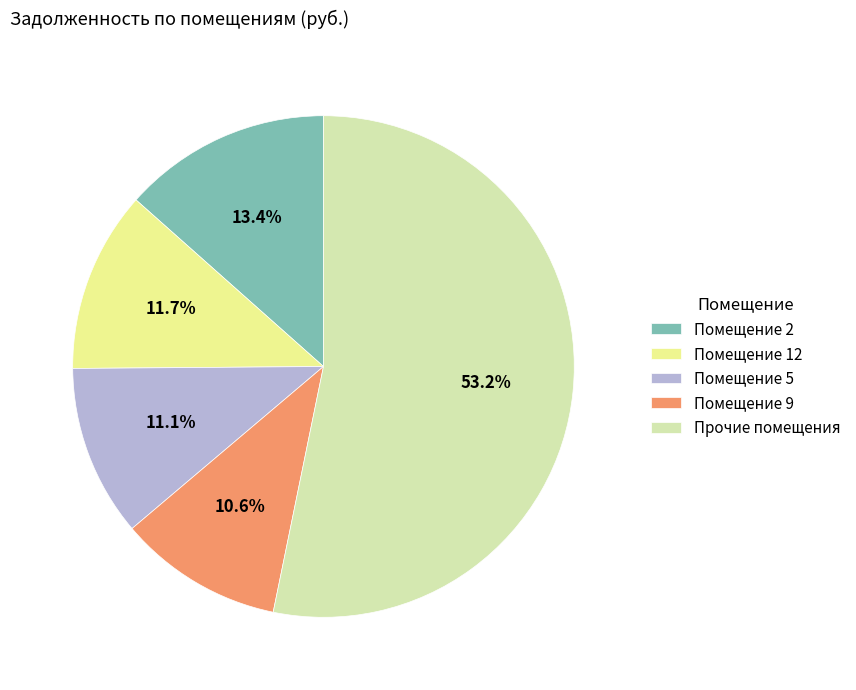

Is there a majority slice in this chart?

Yes